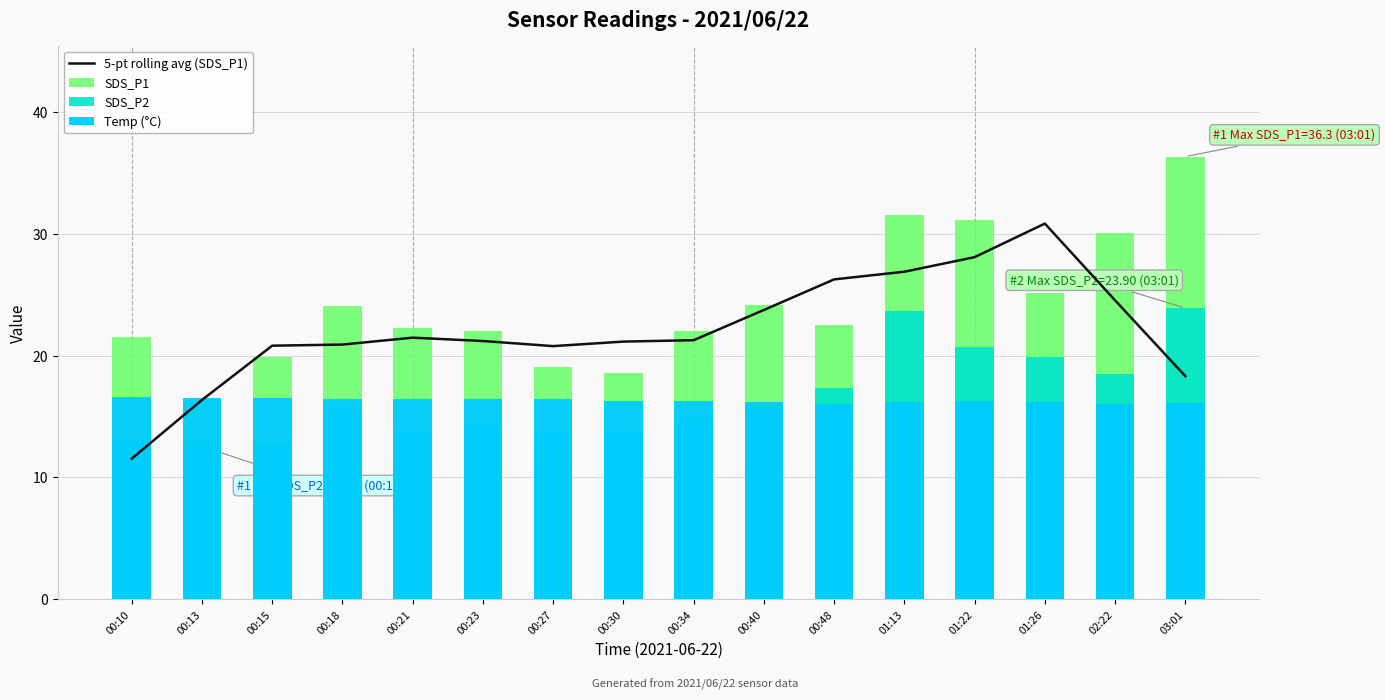

Which label corresponds to the largest value in the chart?

03:01